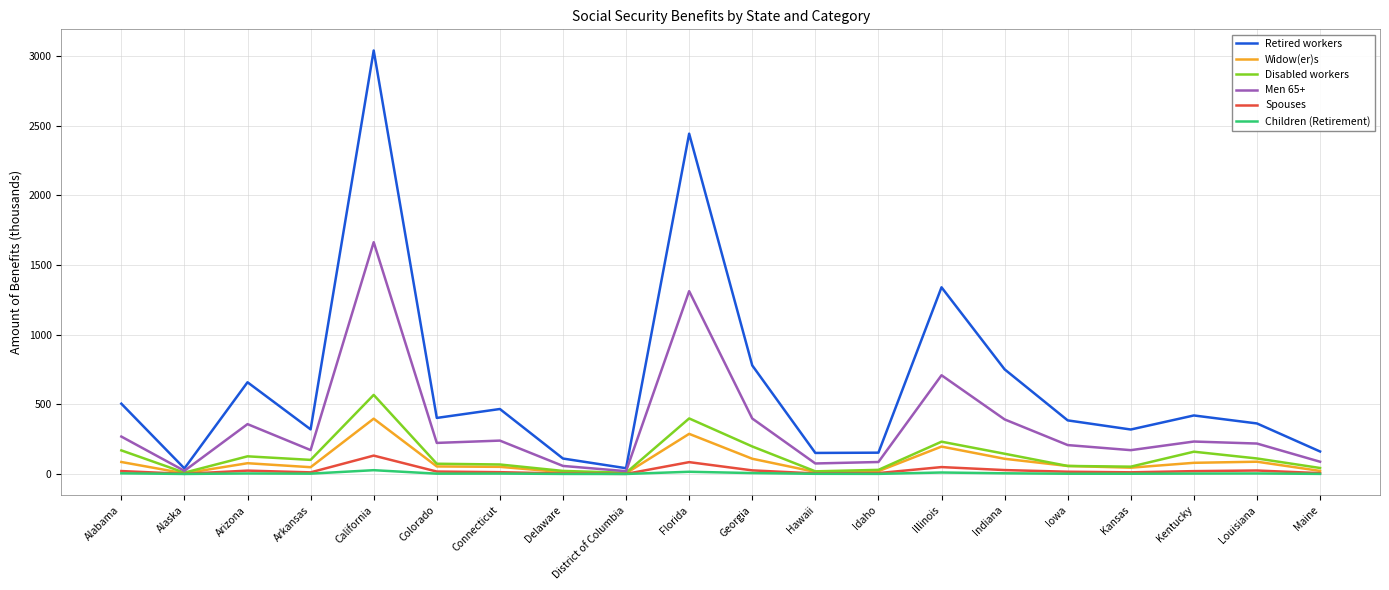

What is the sum of the Spouses values at Delaware and Alaska?

4.9